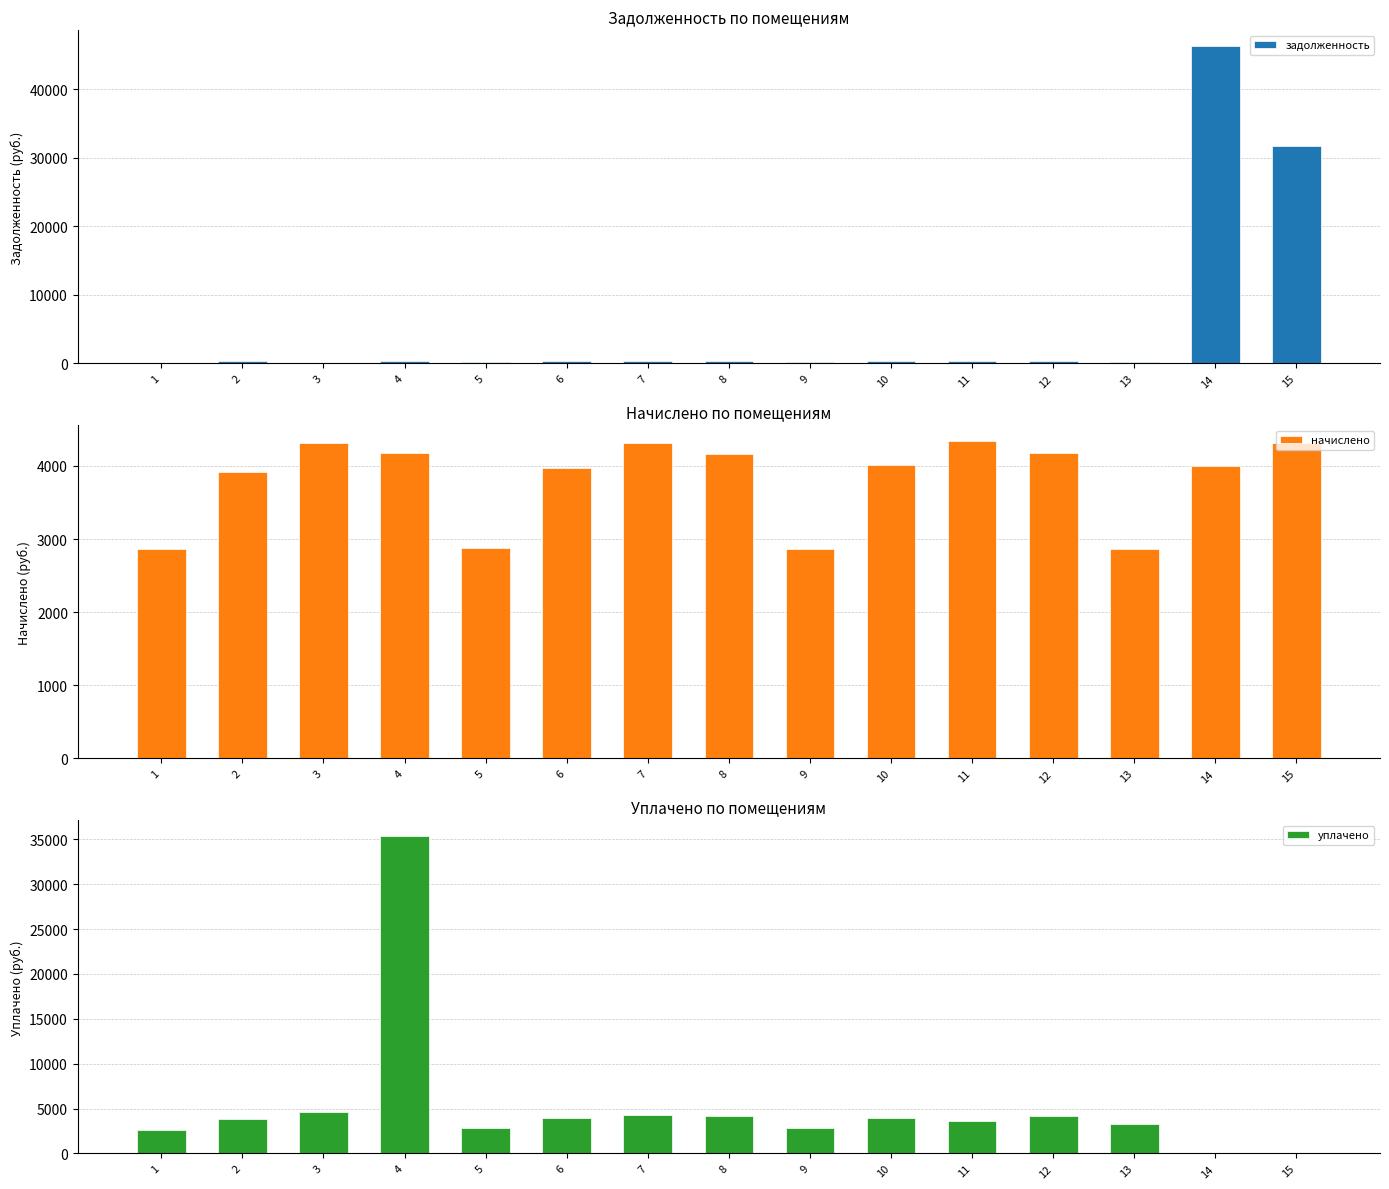

What is the difference between the maximum and minimum values in the уплачено series?

35355.0